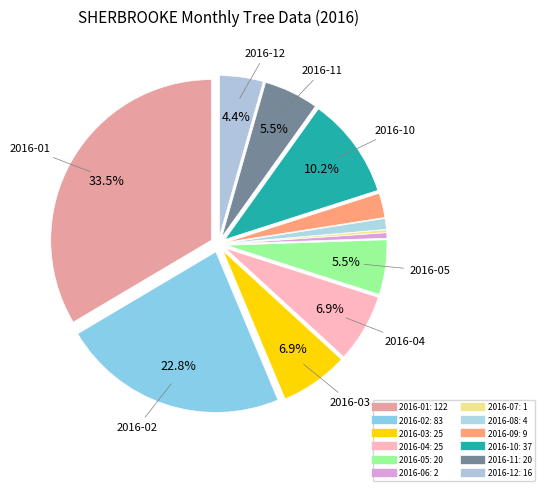

To the nearest percent, what portion does 2016-04 represent?

7%